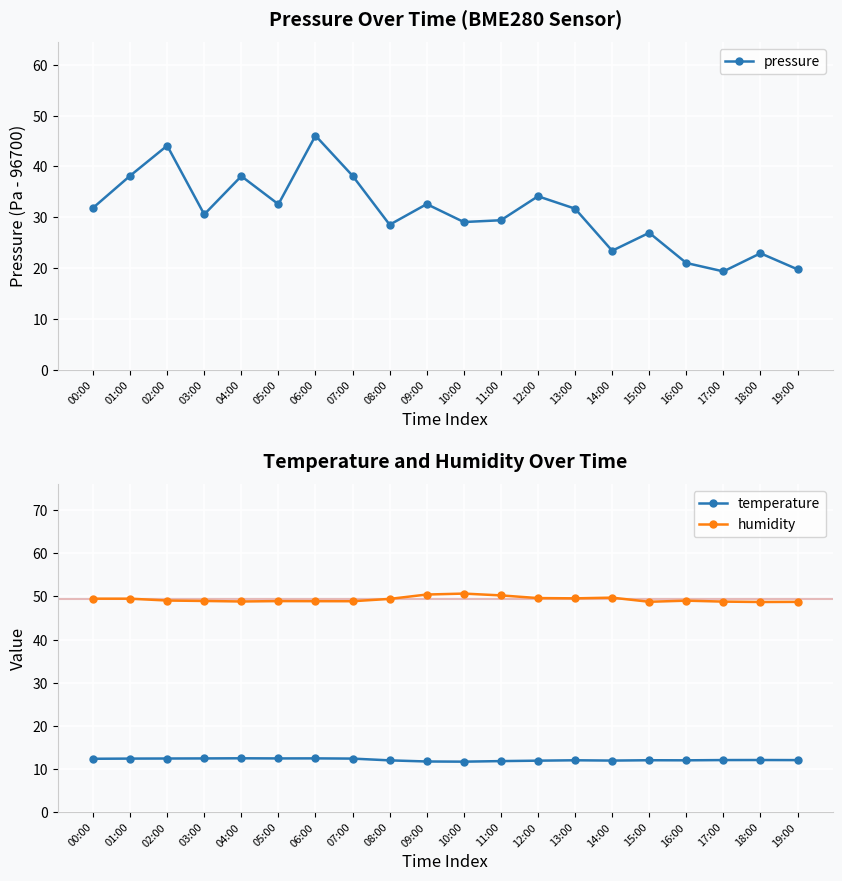

What position from the right is 09:00?

11